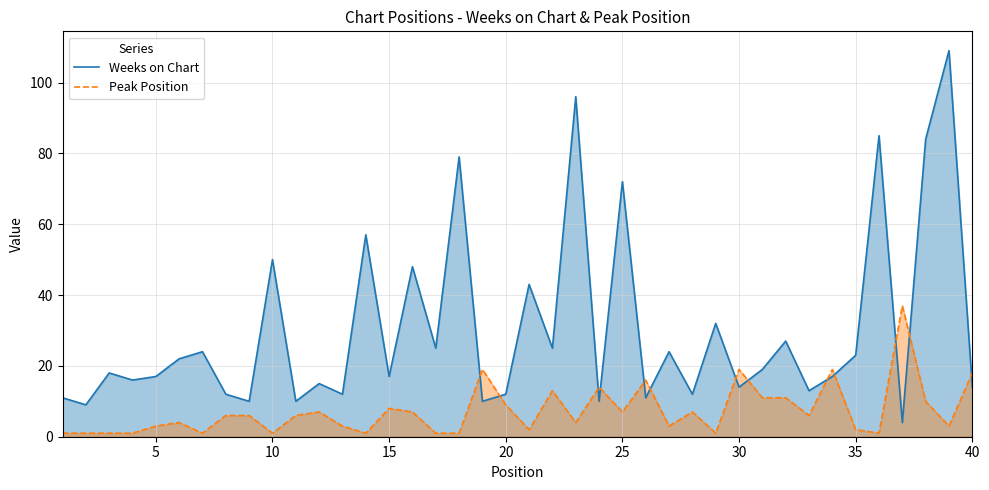

Rank the series by their average value, from highest to lowest.

Weeks on Chart, Peak Position